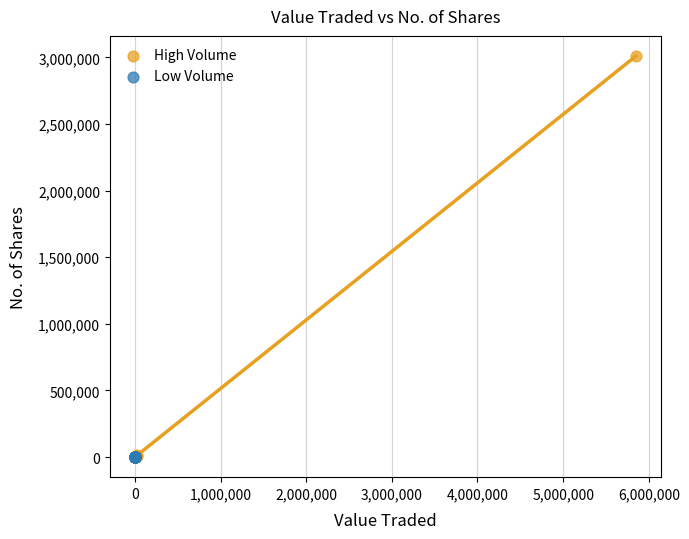

Which series has the widest spread of Y values?

High Volume